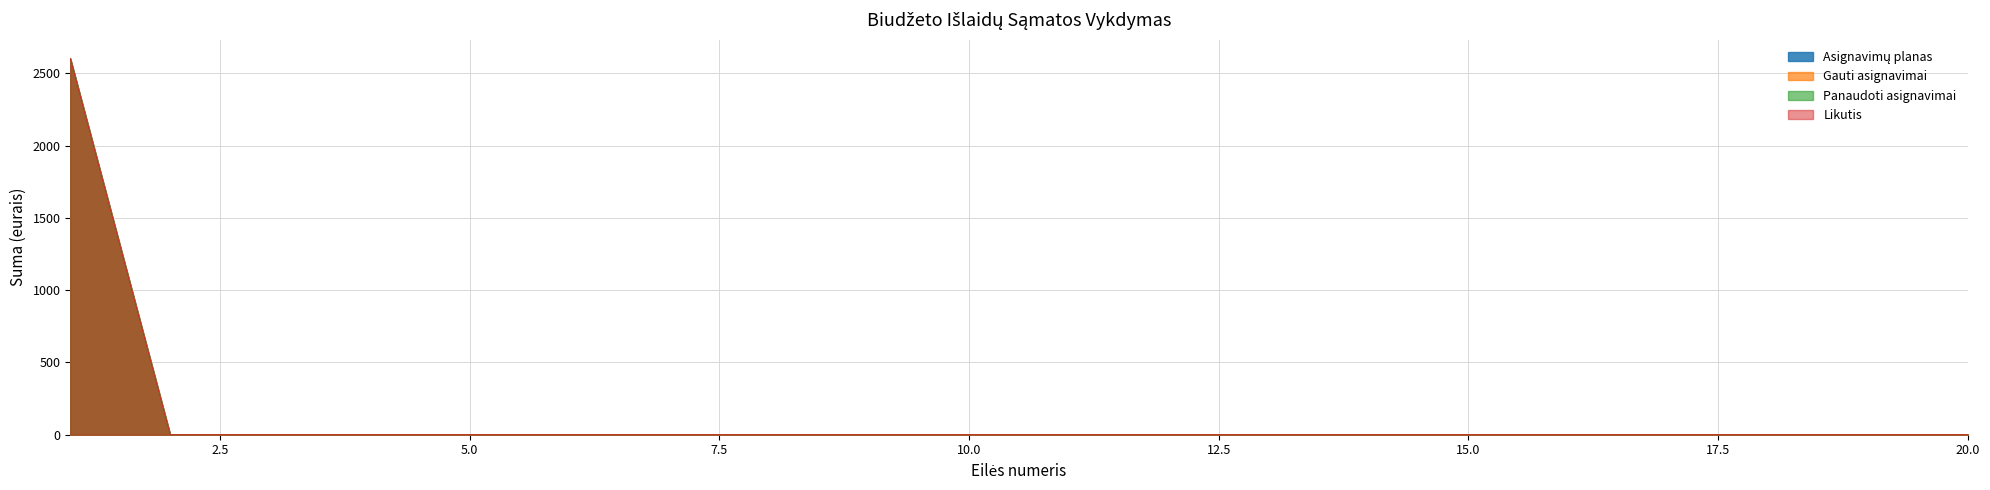

What is the change in value from 1 to 18?

-2601.8